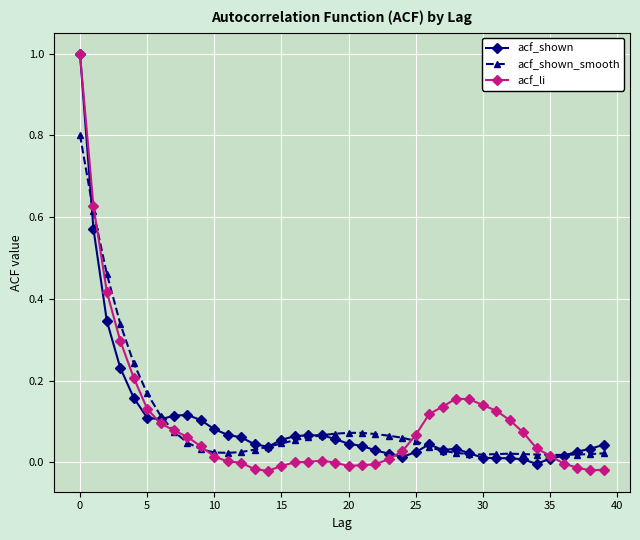

True or false: acf_li has more than 0 interior local peaks.

True